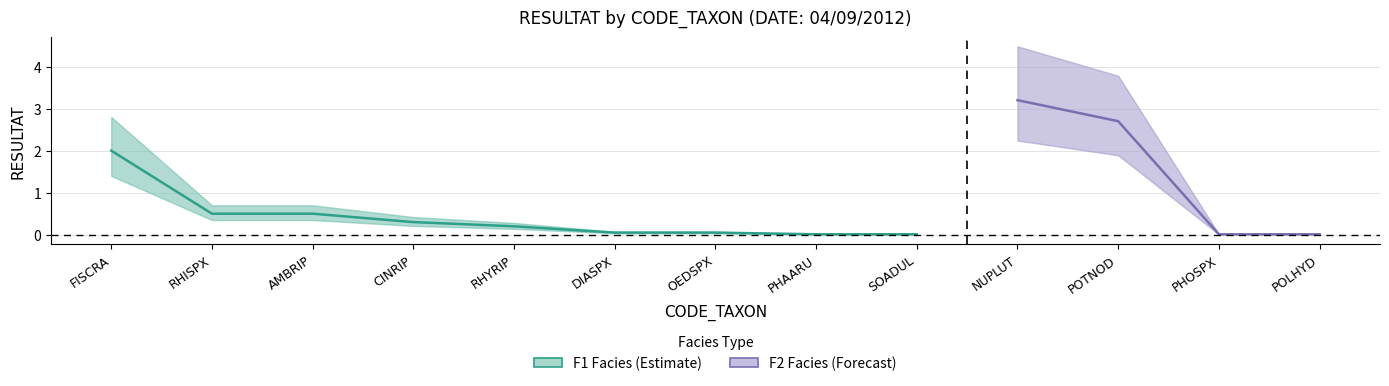

Read the value at POTNOD.

2.7